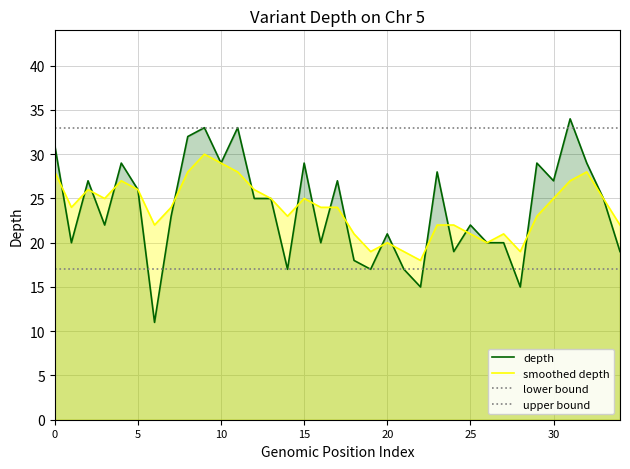

What is the lowest value of the depth series?

11